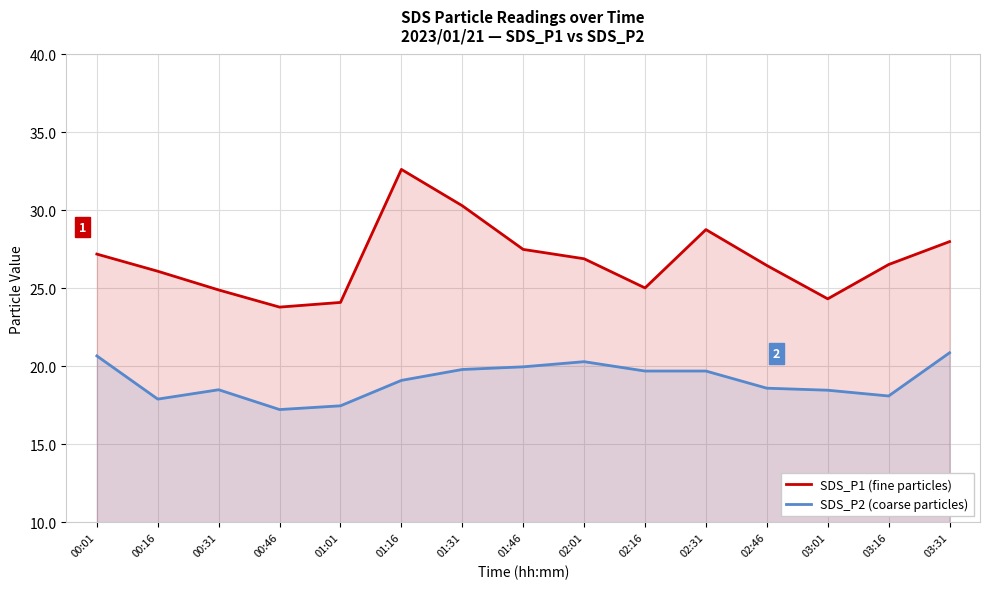

Where does the SDS_P1 (fine particles) series first go above 26?

00:01